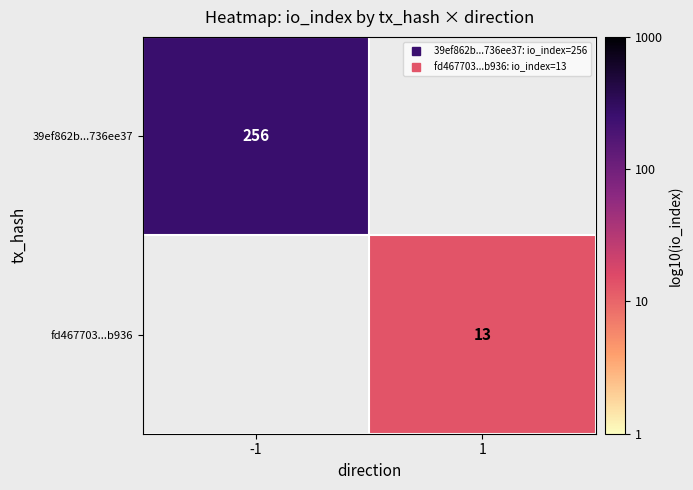

Which category has the highest value in the 39ef862b...736ee37 series?

-1